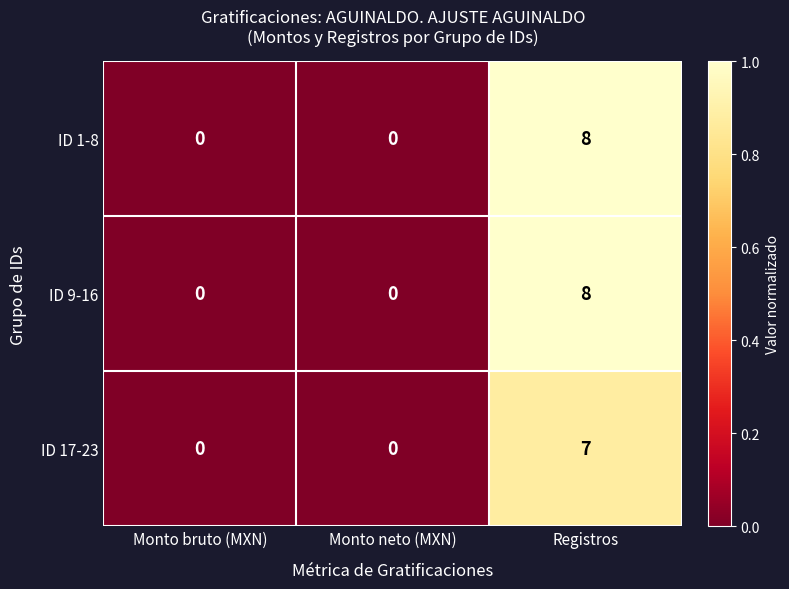

Is it true that ID 17-23 equals 2 at Monto neto (MXN)?

False